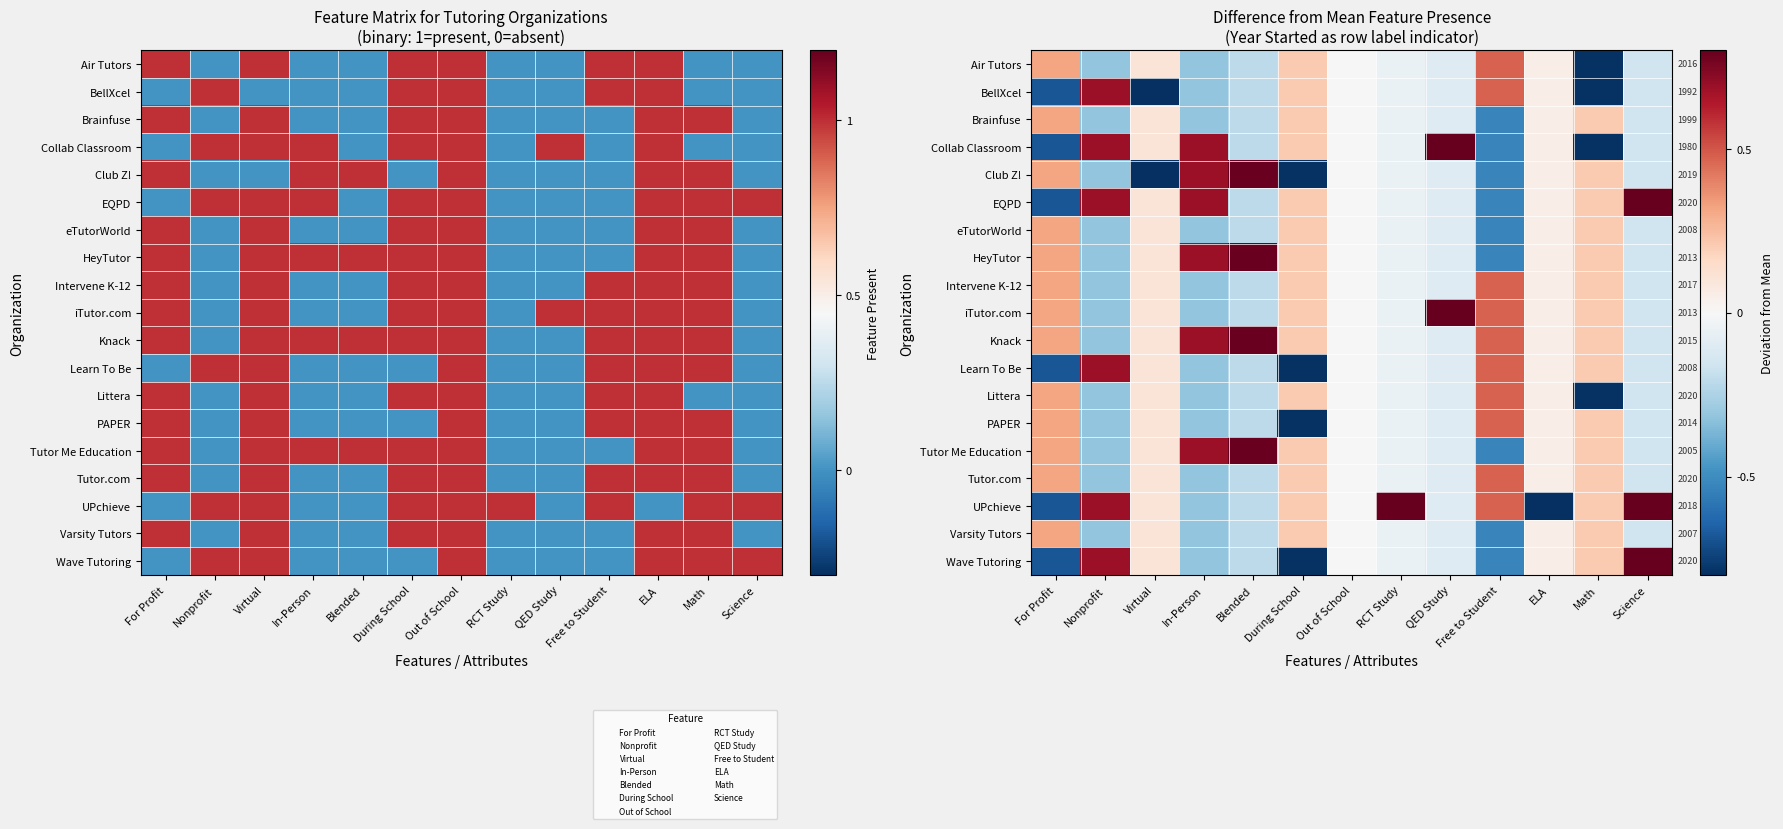

Which label corresponds to the smallest value in the chart?

ELA